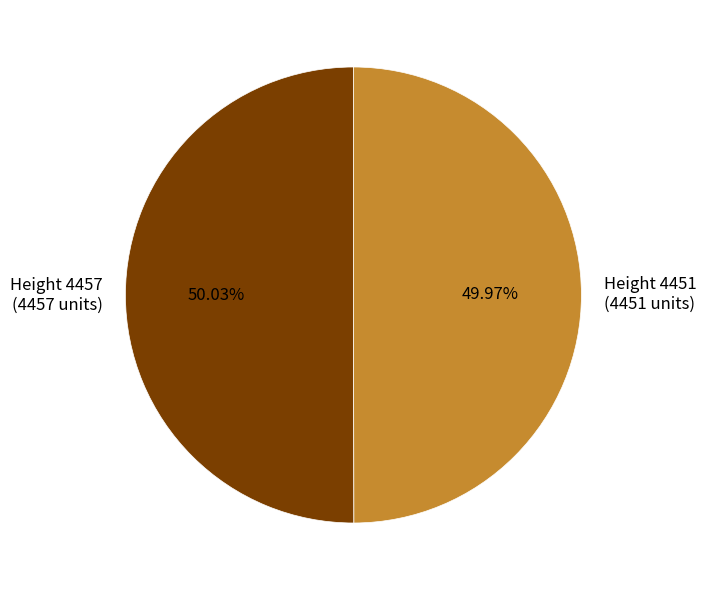

Is there a majority slice in this chart?

Yes